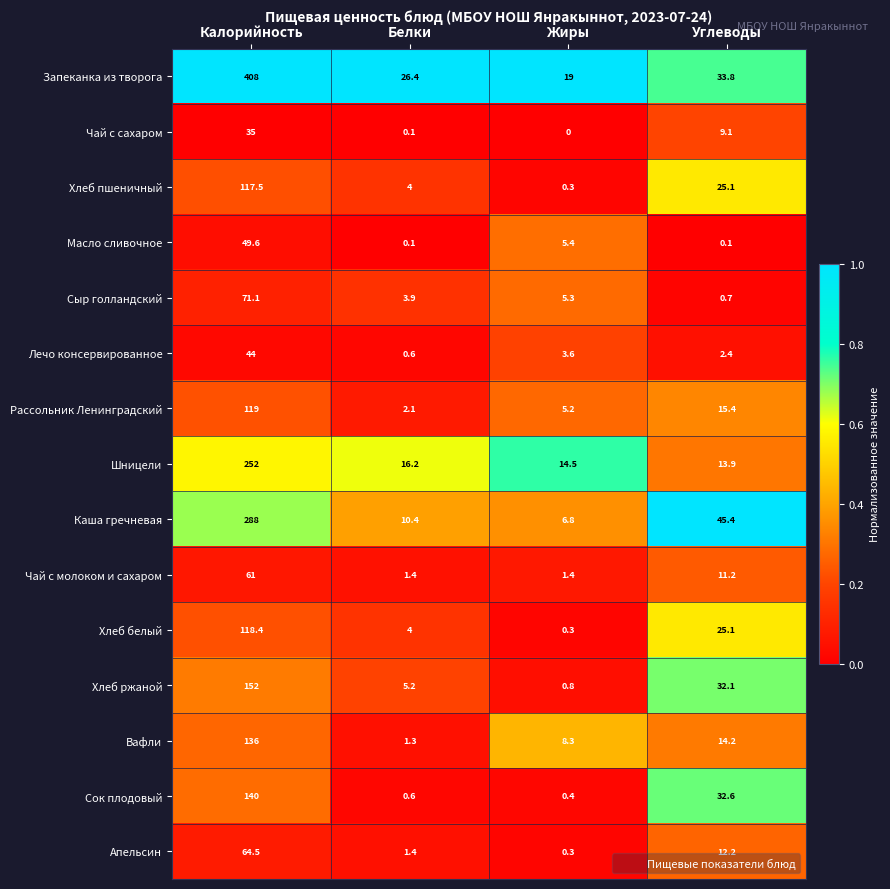

At how many categories does at least one series exceed 0?

4